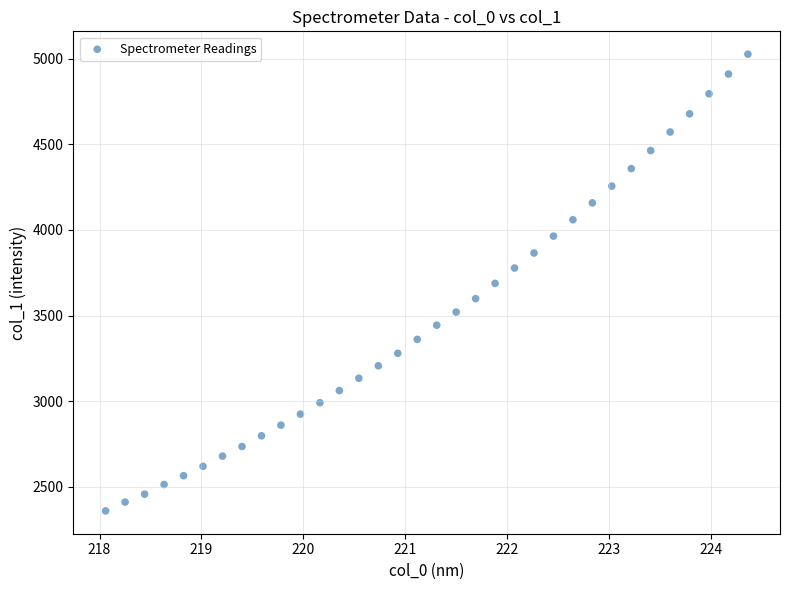

What is the range of Y values (max minus min)?

2665.3